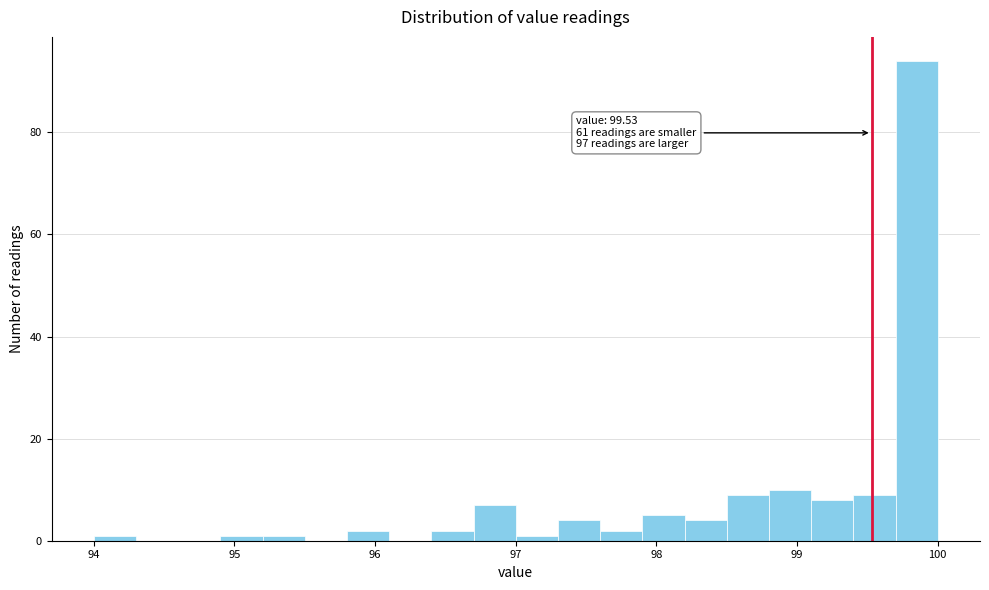

Around what value on the x-axis is the tallest bar? Give the approximate position of its centre, as read against the axis.

99.9